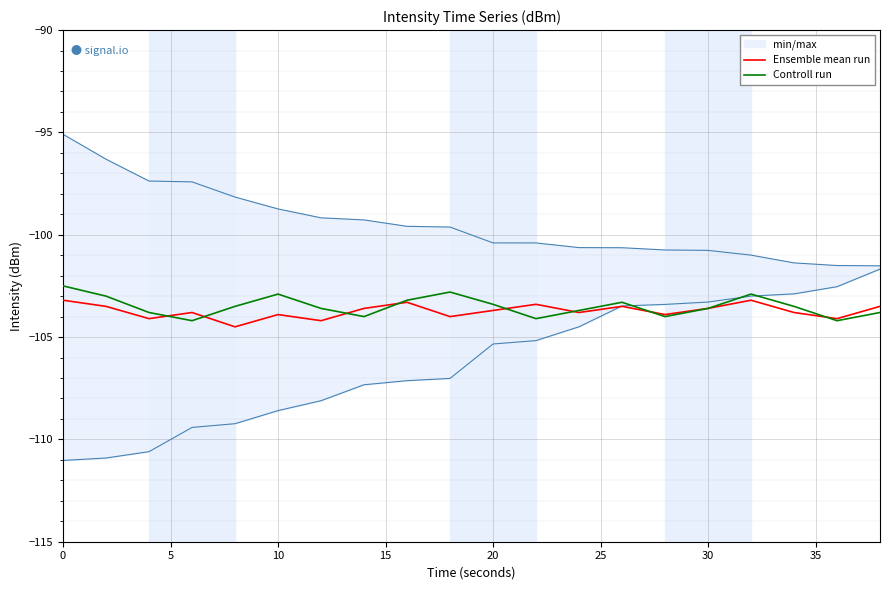

What is the value of the Ensemble mean run point at the 5th from the left?

-104.5